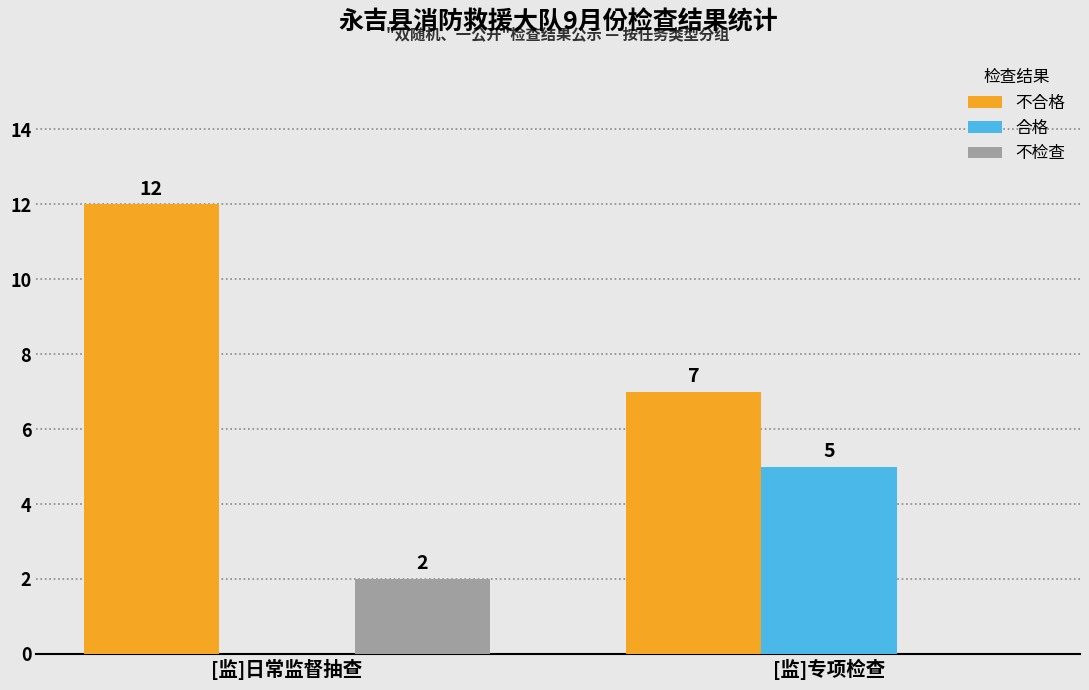

True or false: 不合格 has a value of 7 at [监]专项检查.

True